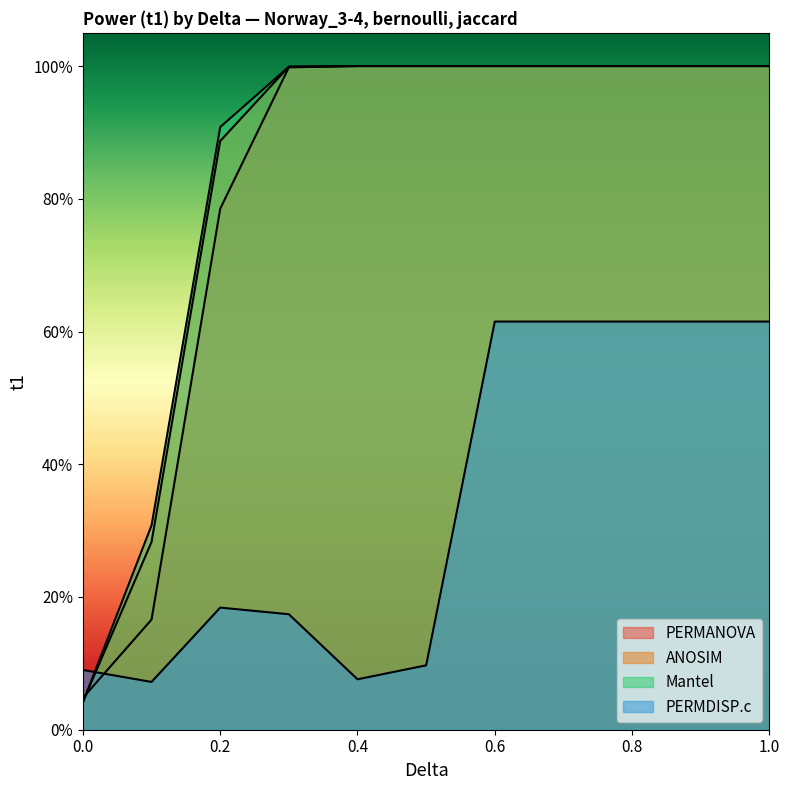

How many series are shown in this chart?

4